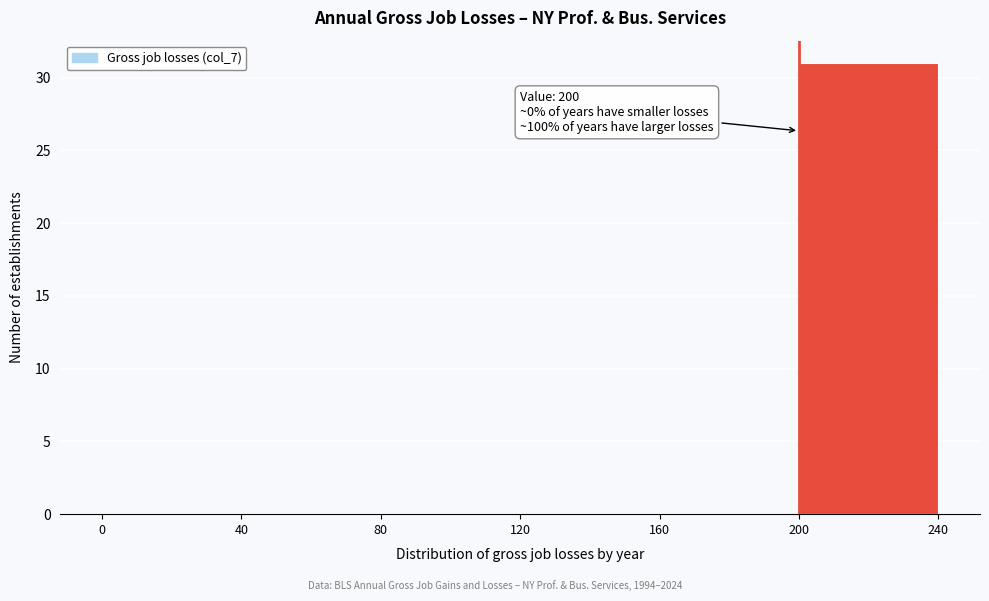

Over which range of the x-axis is the bar tallest?

200 to 240